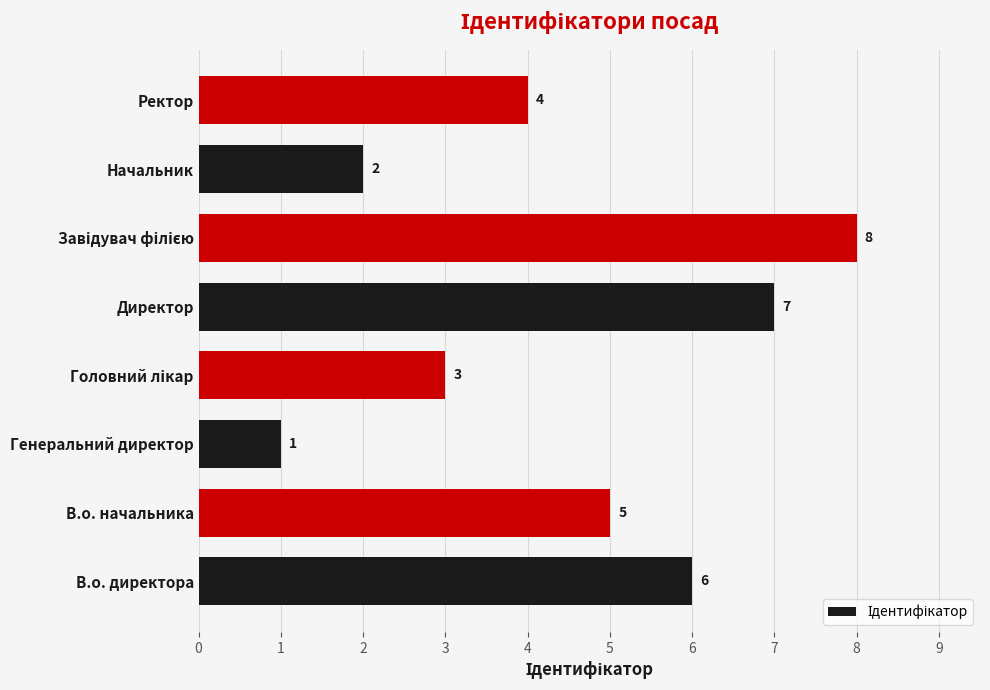

What is the difference between the maximum and second lowest values?

6